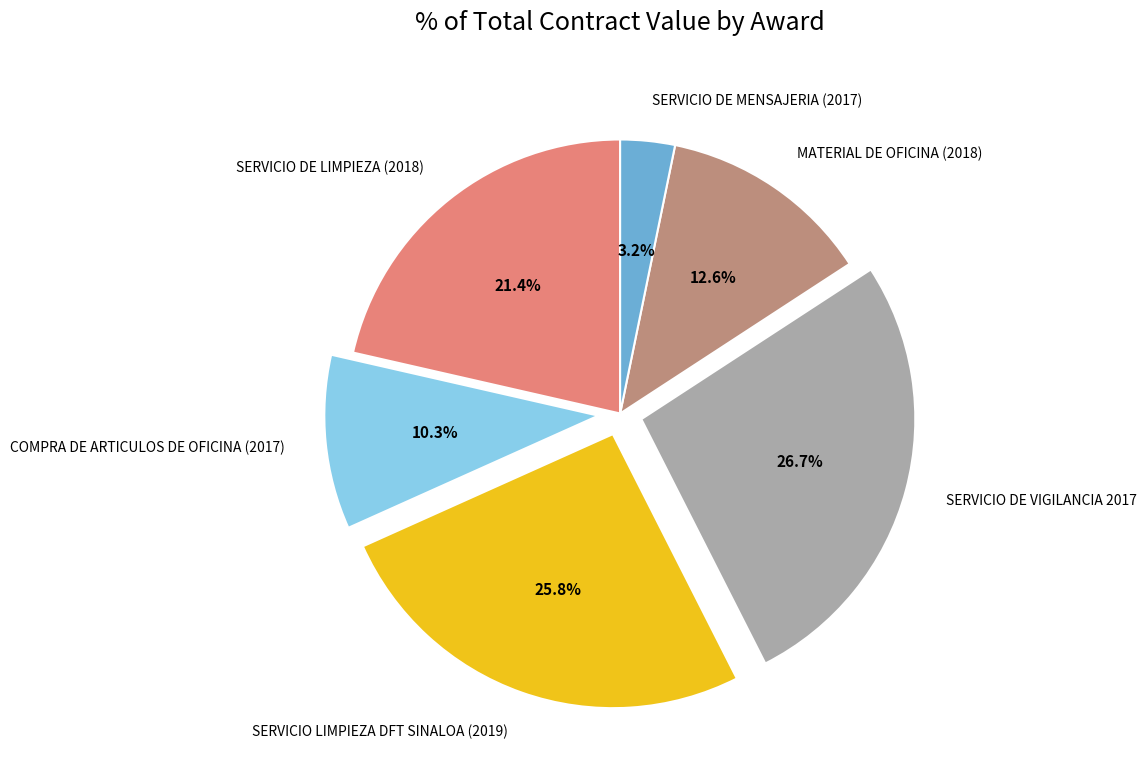

Rank the categories by value from lowest to highest.

SERVICIO DE MENSAJERIA (2017), COMPRA DE ARTICULOS DE OFICINA (2017), MATERIAL DE OFICINA (2018), SERVICIO DE LIMPIEZA (2018), SERVICIO LIMPIEZA DFT SINALOA (2019), SERVICIO DE VIGILANCIA 2017